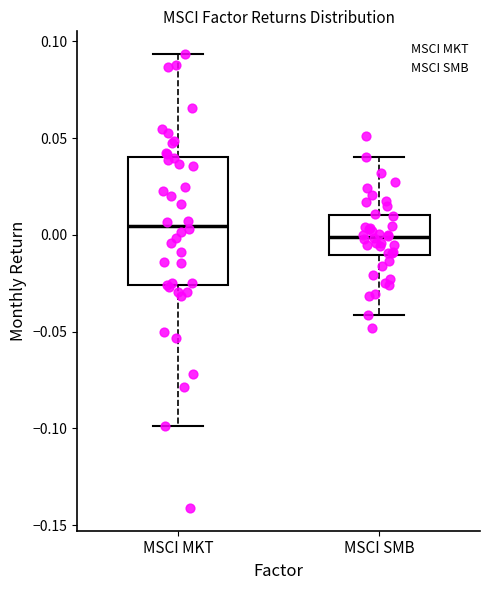

Reading left to right, transcribe this box plot: for each box, give where its median line is, the range the box spans, and where its two whiskers end, as read against the y-axis. The values are not printed on the chart, so give them approximately, as read against the axis.

MSCI MKT: median 0.005, box -0.025 to 0.040, whiskers -0.100 to 0.095
MSCI SMB: median 0.000, box -0.010 to 0.010, whiskers -0.040 to 0.040